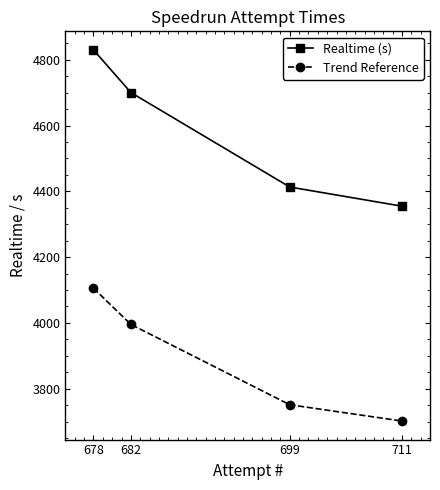

Is the value of Realtime (s) at 678 greater than the value of Trend Reference at 678?

Yes